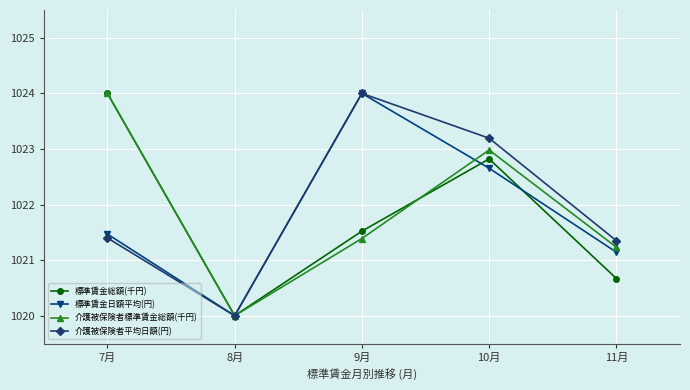

The value of 標準賃金日額平均(円) at 8月 is 302.1. True or false?

False